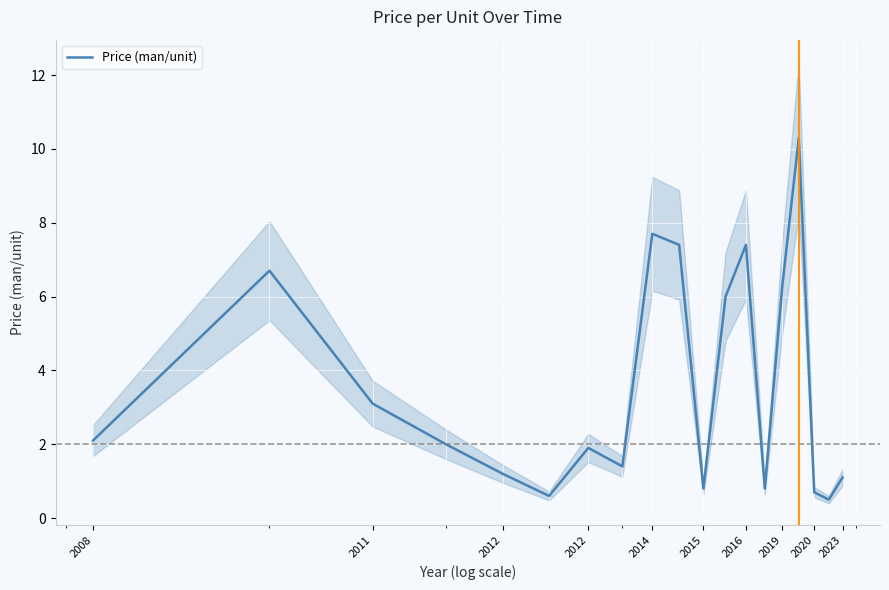

What is the lowest value of the Price (man/unit) series?

0.5